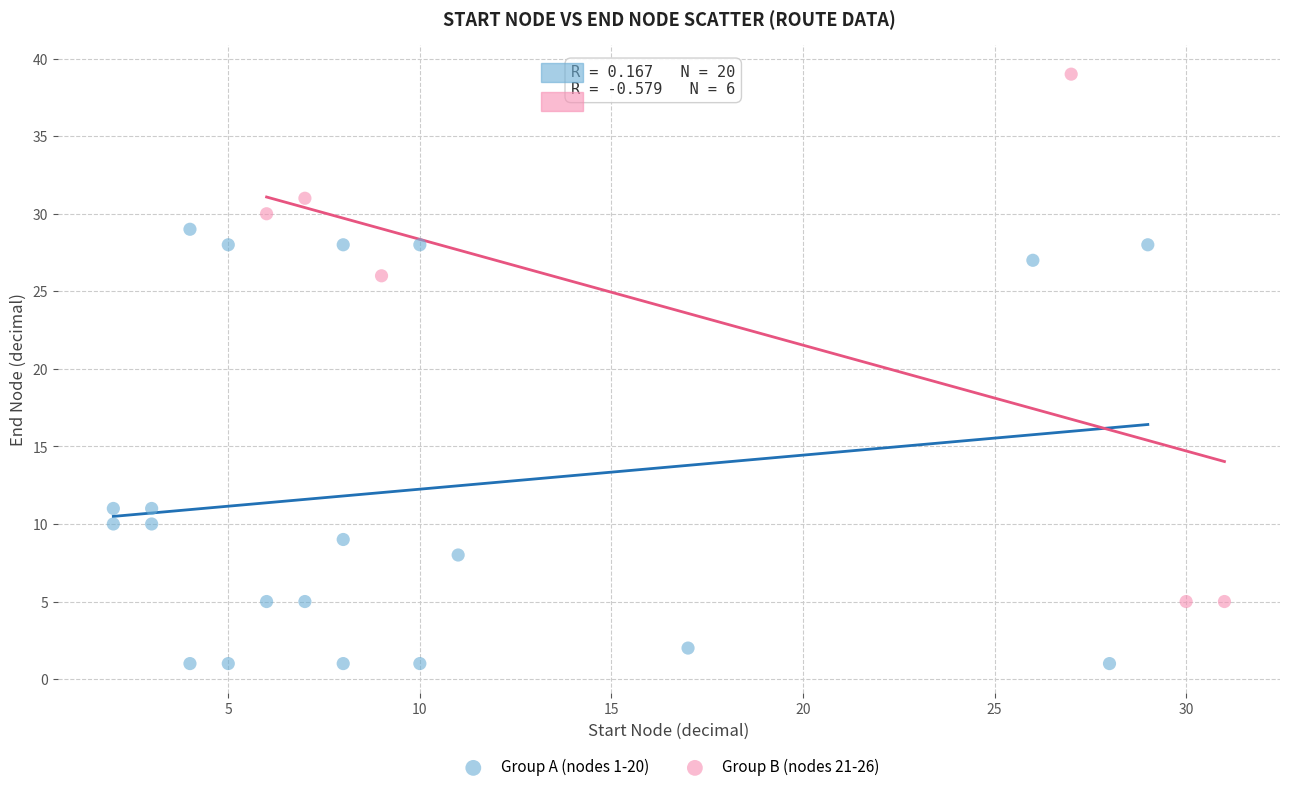

What are all the series names shown in the legend?

Group A (nodes 1-20), Group B (nodes 21-26)